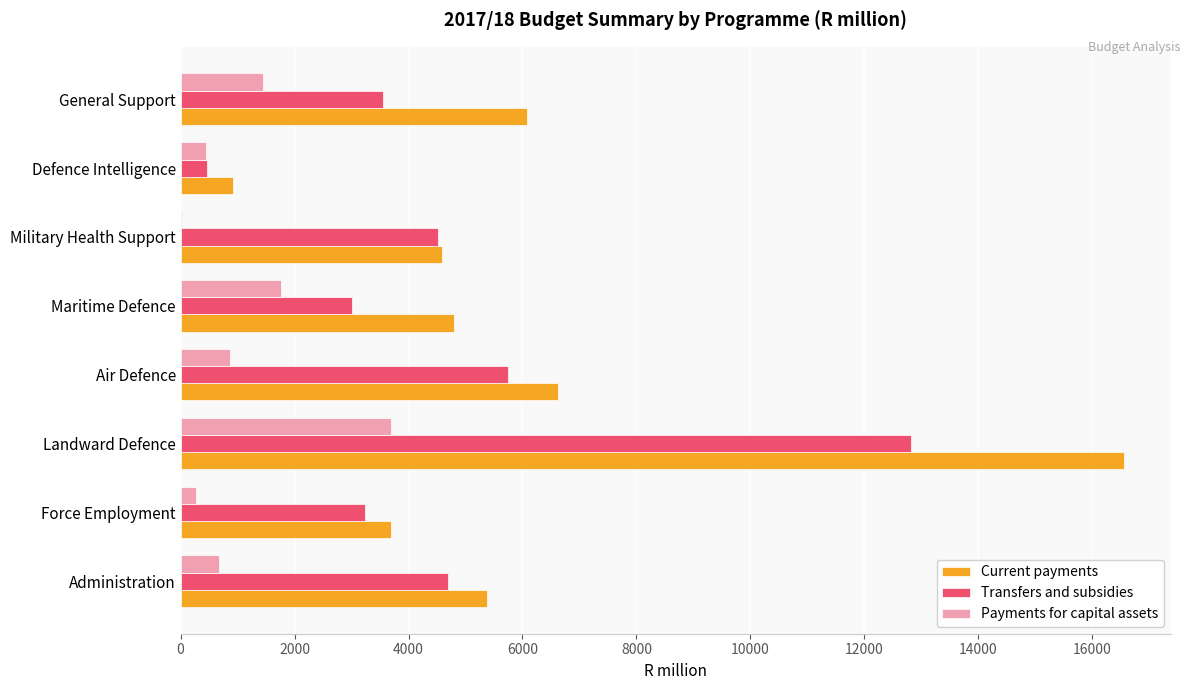

Which category has the highest value across all series?

Landward Defence